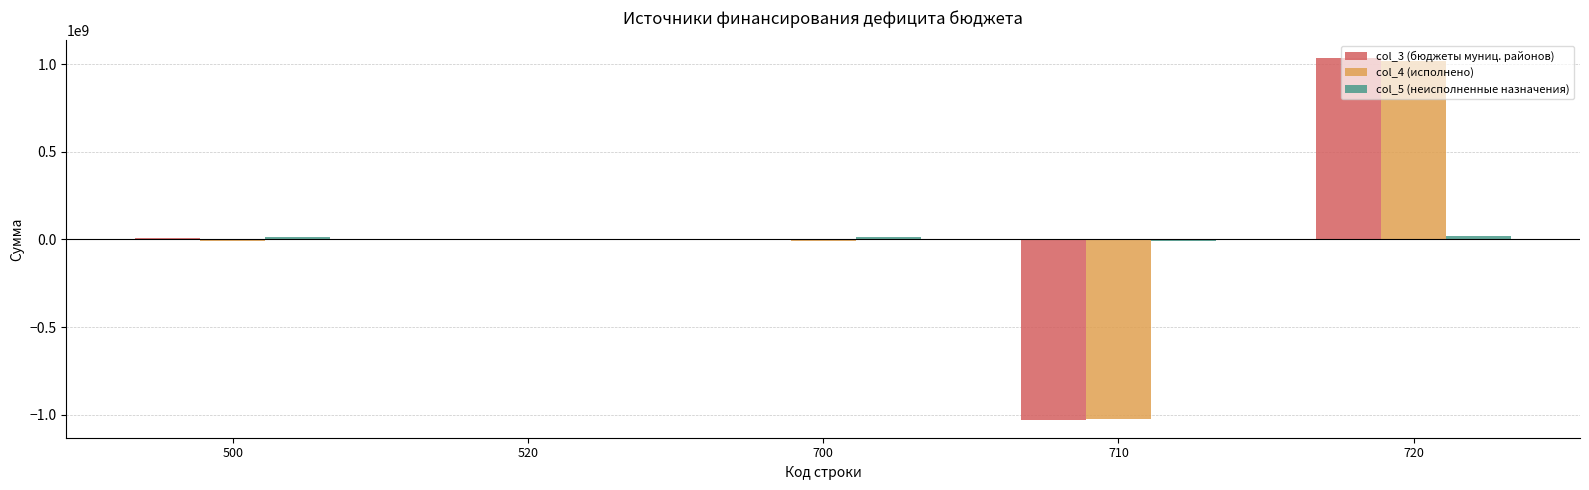

At which label does col_4 (исполнено) reach its peak?

720